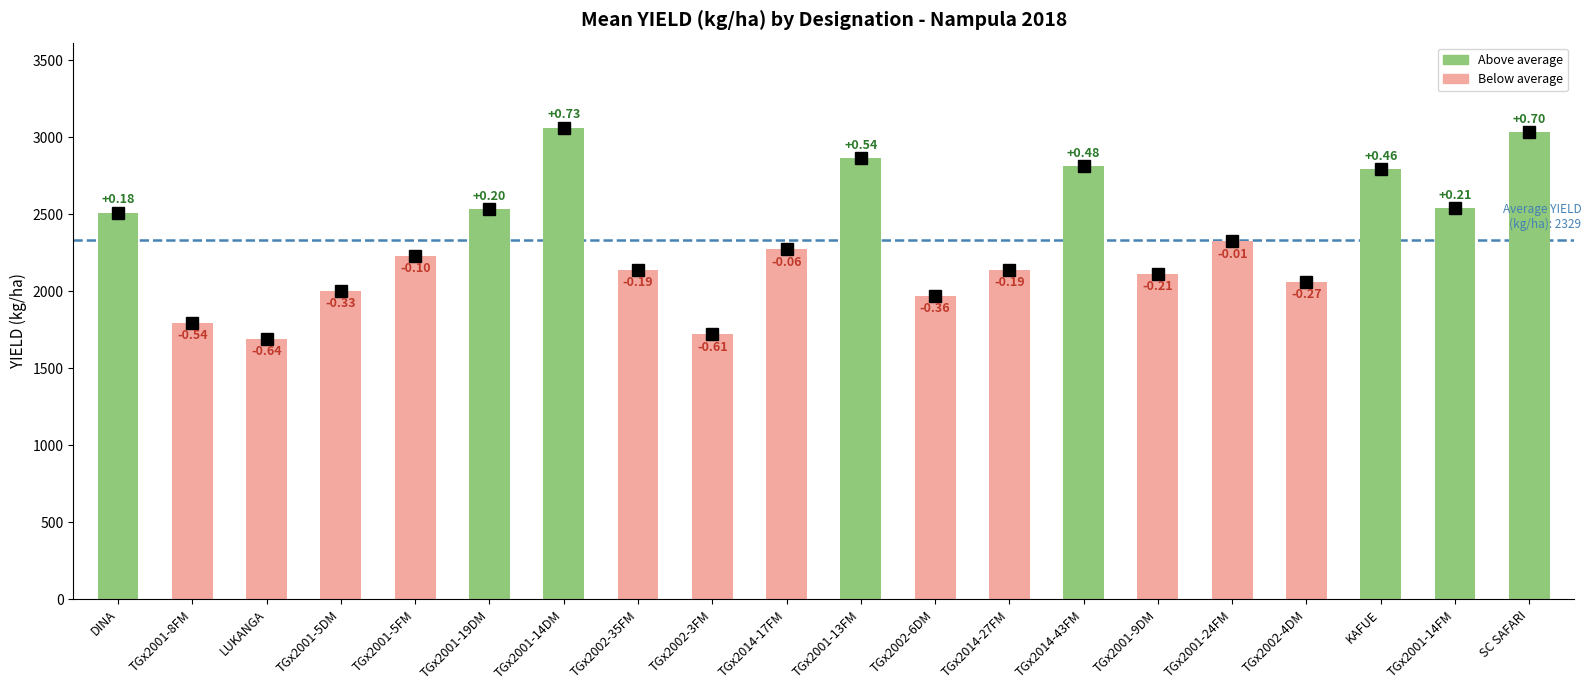

What is the change in value from TGx2001-5DM to TGx2001-24FM?

+322.9